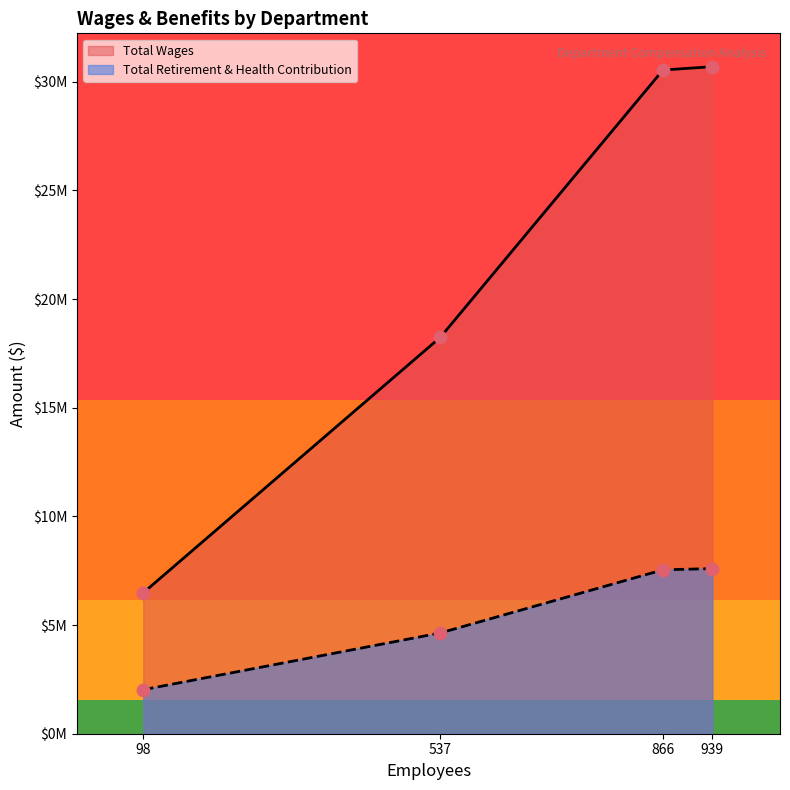

Which series contains the lowest Y value?

Total Retirement & Health Contribution